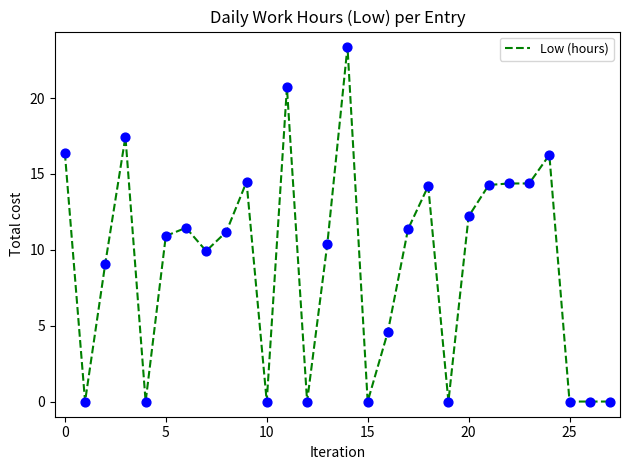

What is the difference between the maximum and minimum values?

23.4